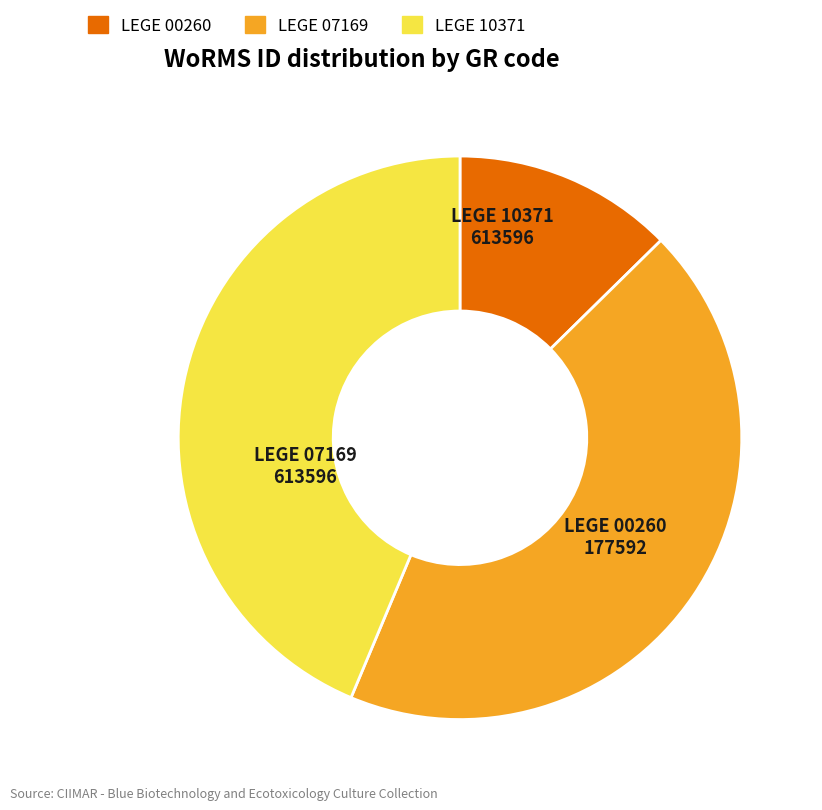

How many slices are in this pie chart?

3